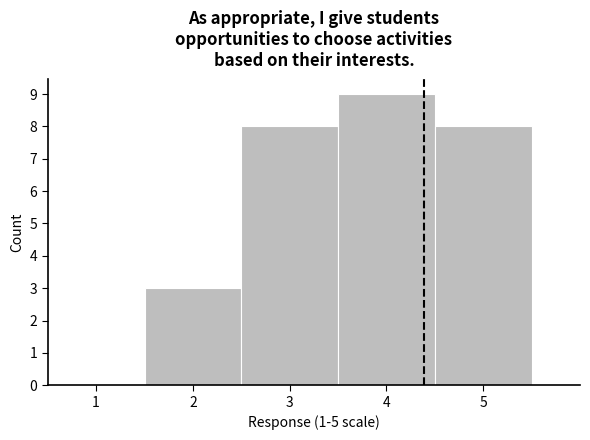

What is the height of the bar covering 2.5 to 3.5 on the x-axis? The values are not printed on the chart, so give them approximately, as read against the axis.

8